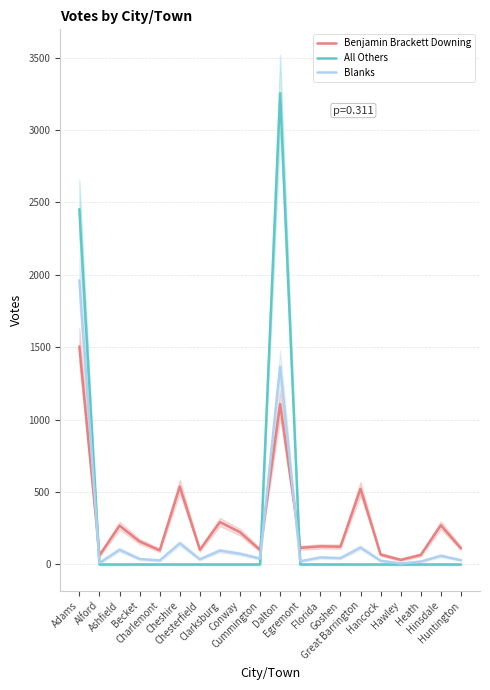

How many times do All Others and Blanks cross each other?

3